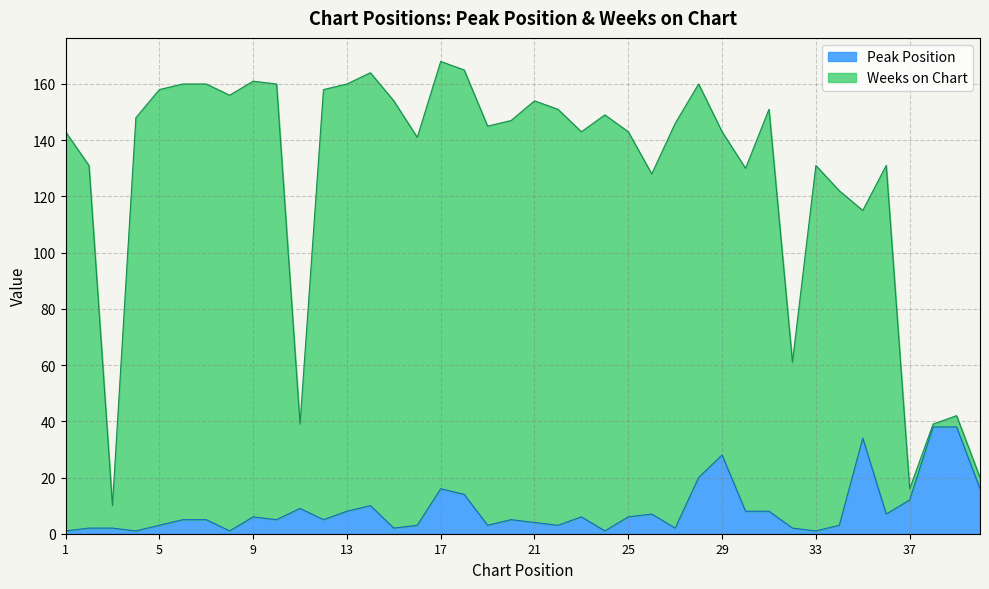

The Peak Position series shows 2 at 19. True or false?

False